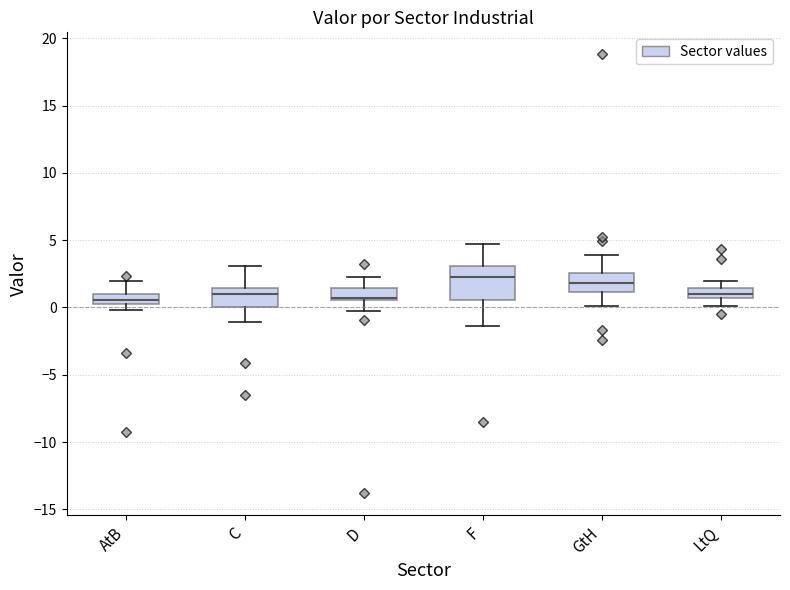

Where is the upper edge of the box for LtQ on the y-axis? The values are not printed on the chart, so give them approximately, as read against the axis.

1.5